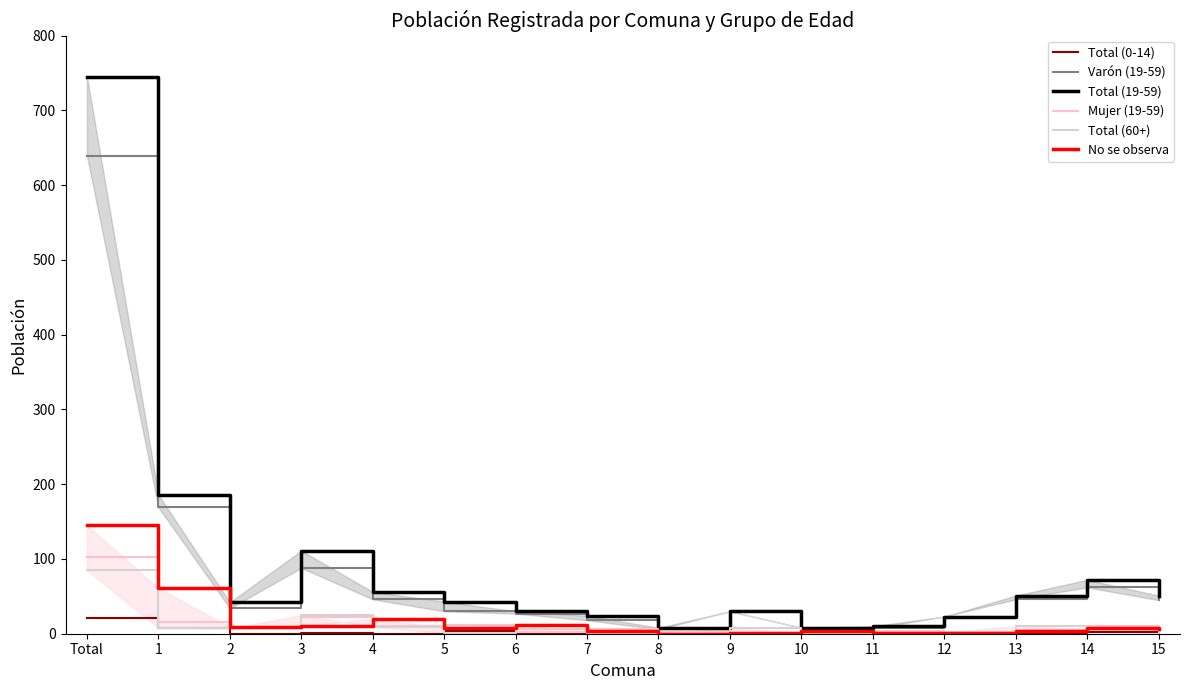

Where is Varón (19-59) nearest to the value 322?

1